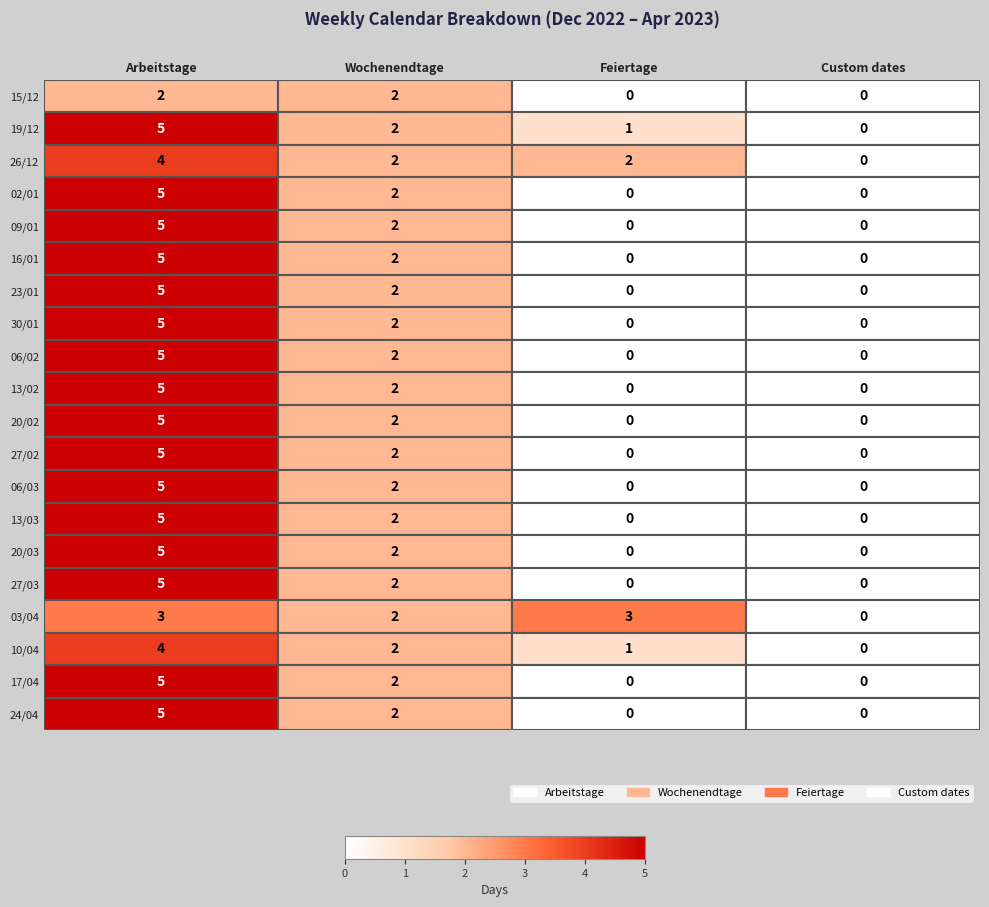

At how many categories does at least one series exceed 1?

3